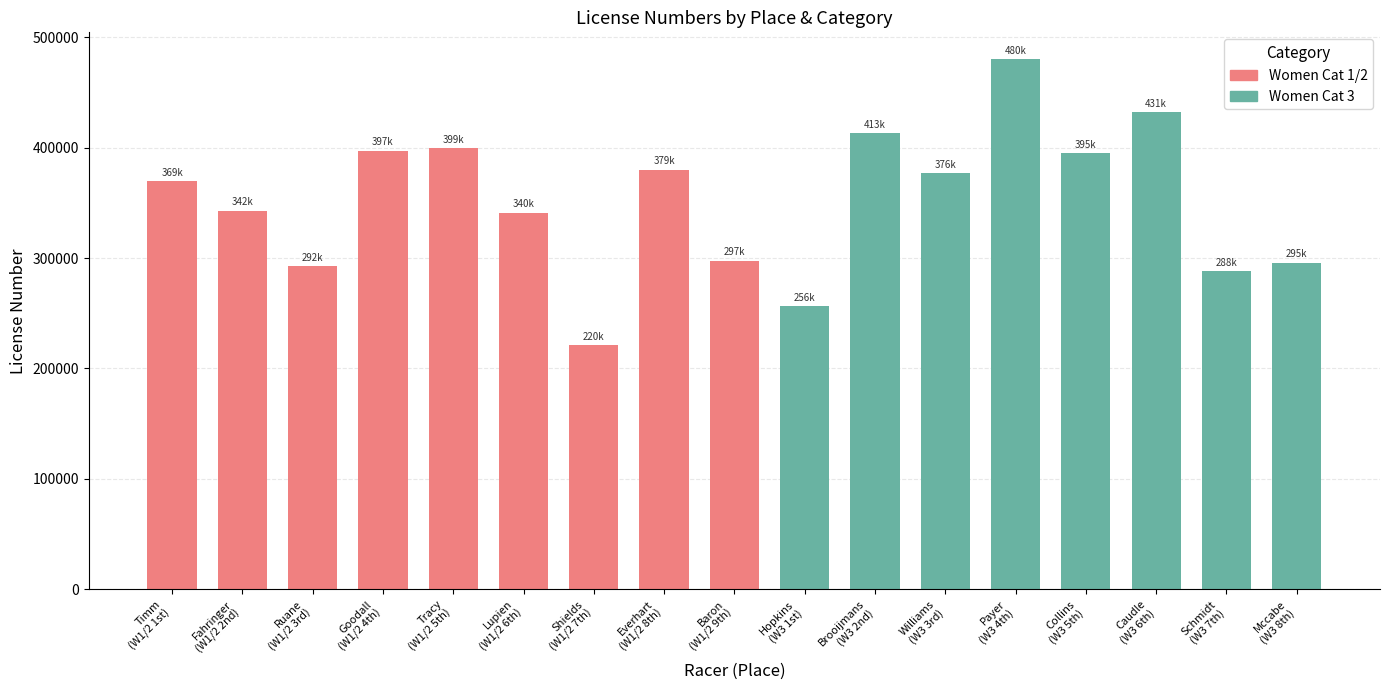

Does the chart contain any negative values?

No